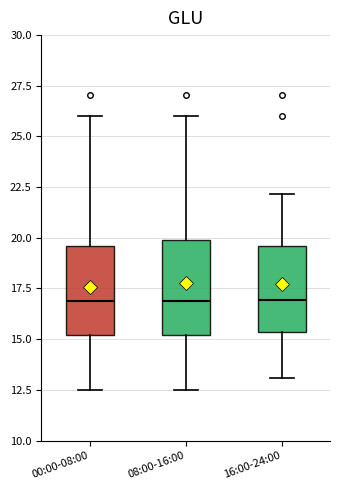

Reading left to right, transcribe this box plot: for each box, give where its median line is, the range the box spans, and where its two whiskers end, as read against the y-axis. The values are not printed on the chart, so give them approximately, as read against the axis.

00:00-08:00: median 17.0, box 15.0 to 19.5, whiskers 12.5 to 26.0
08:00-16:00: median 17.0, box 15.0 to 20.0, whiskers 12.5 to 26.0
16:00-24:00: median 17.0, box 15.5 to 19.5, whiskers 13.0 to 22.0